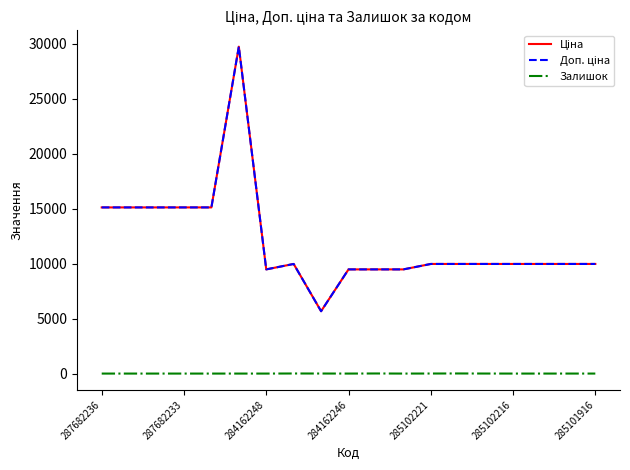

Does the chart have visible grid lines?

No